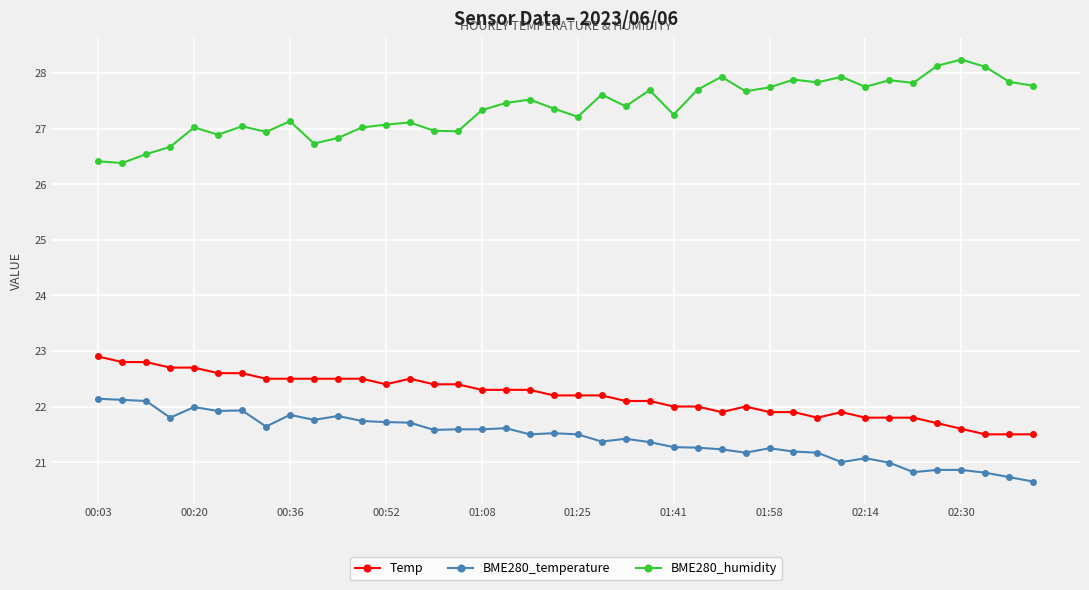

What is the value of the BME280_temperature point at the 32nd from the left?

21.0